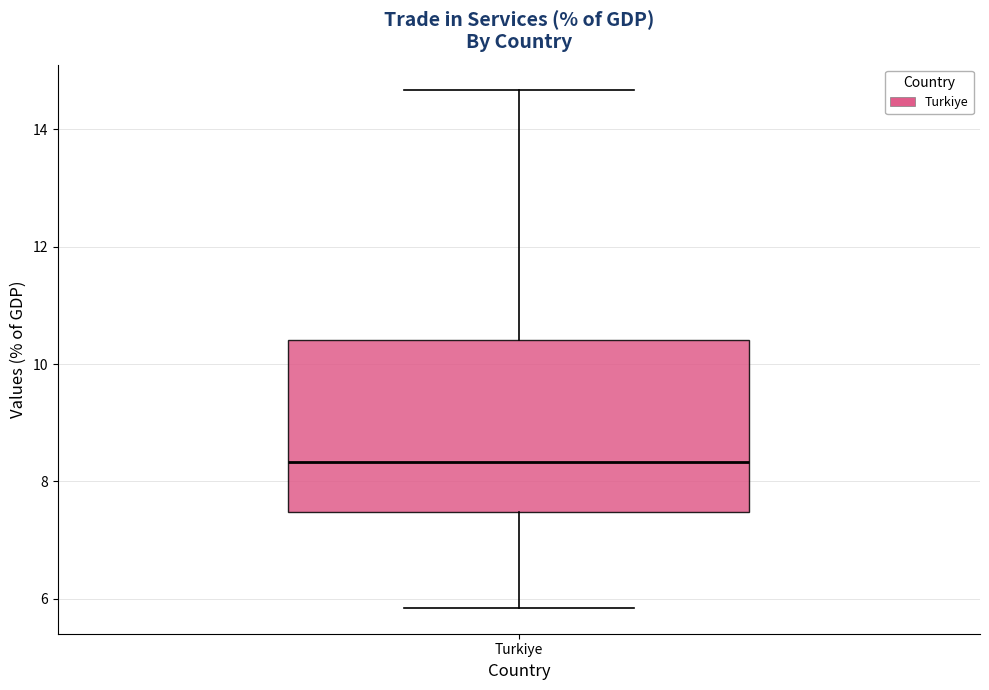

Read this box plot against the y-axis: the position of the median line, the range covered by the box, and the ends of both whiskers. The values are not printed on the chart, so give them approximately, as read against the axis.

median 8.4, box 7.4 to 10.4, whiskers 5.8 to 14.6